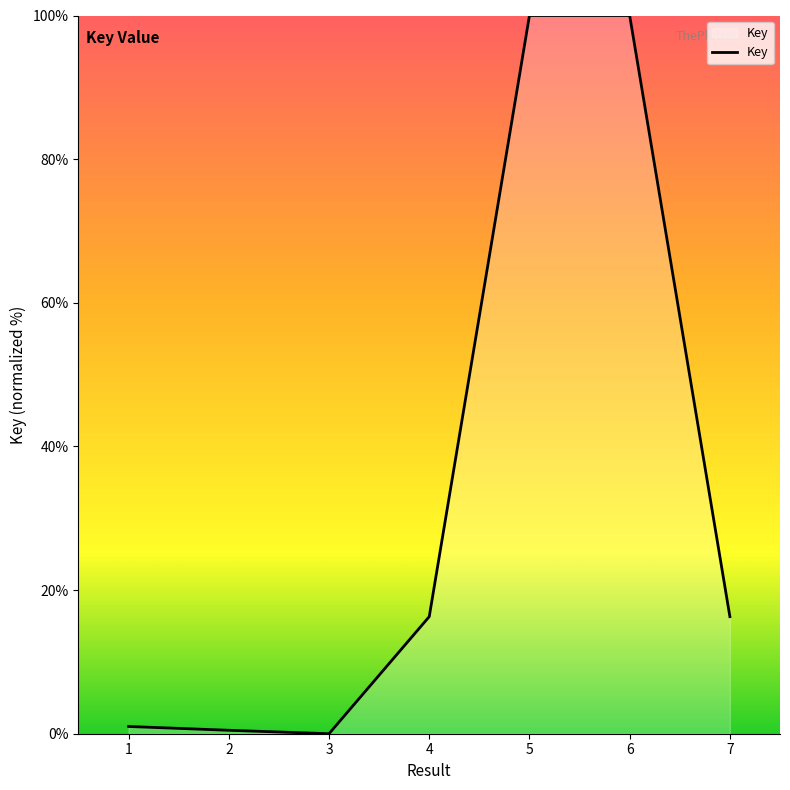

True or false: there are more than 2 points higher than both neighbors.

False